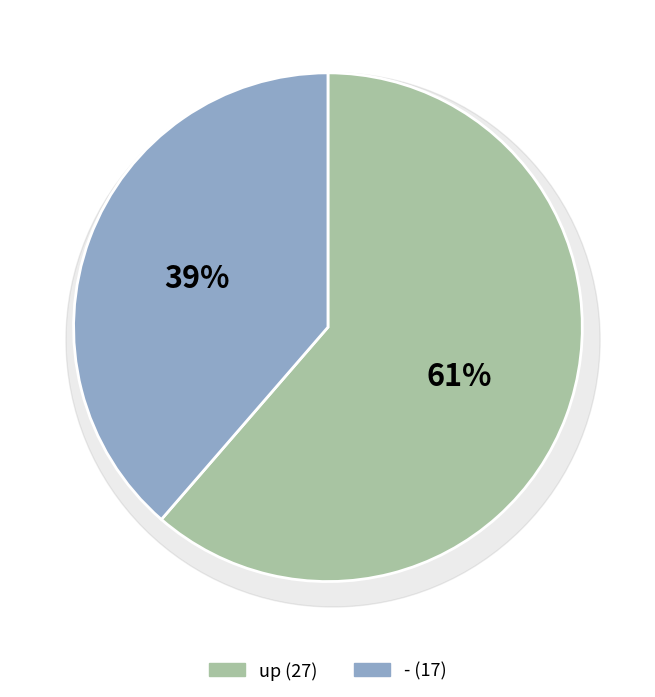

What is the total percentage of - and up?

100.0%